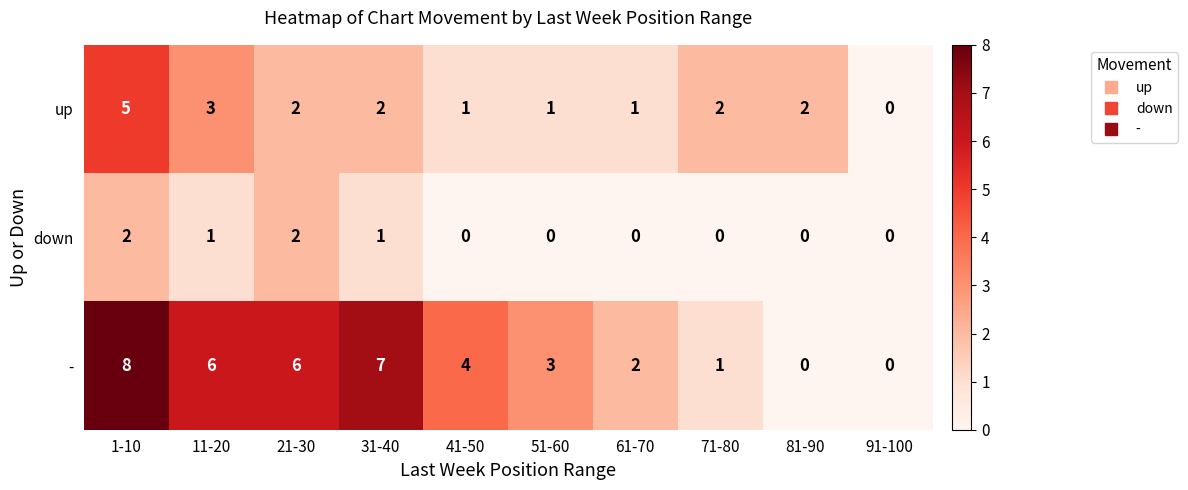

How many data points does each series have?

10